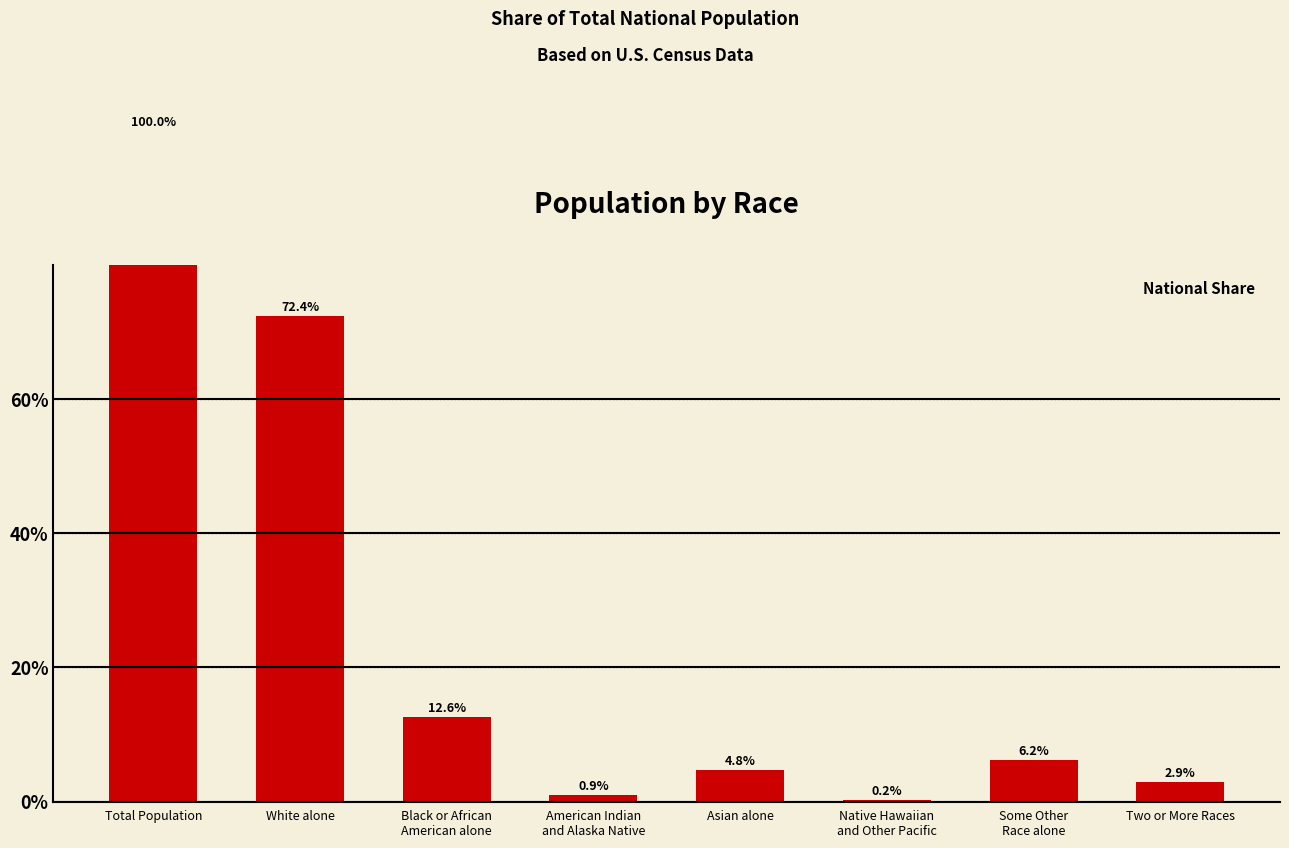

Reading left to right, transcribe all the data shown in this chart.

Total Population=100.0	White alone=72.4	Black or African
American alone=12.6	American Indian
and Alaska Native=0.9	Asian alone=4.8	Native Hawaiian
and Other Pacific=0.2	Some Other
Race alone=6.2	Two or More Races=2.9